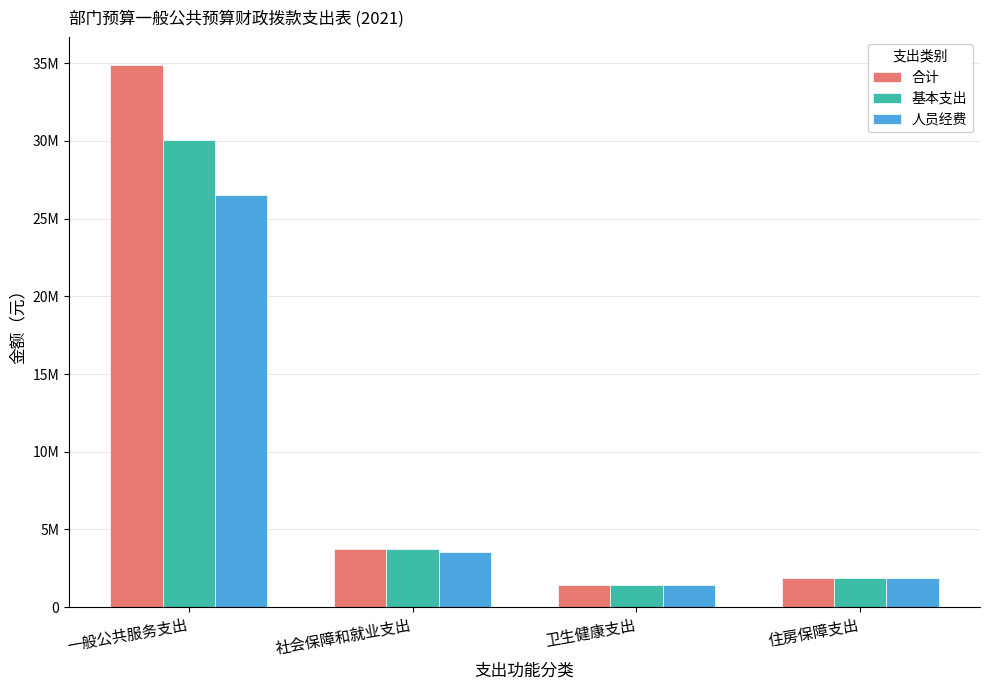

Which category has the highest value in the 人员经费 series?

一般公共服务支出